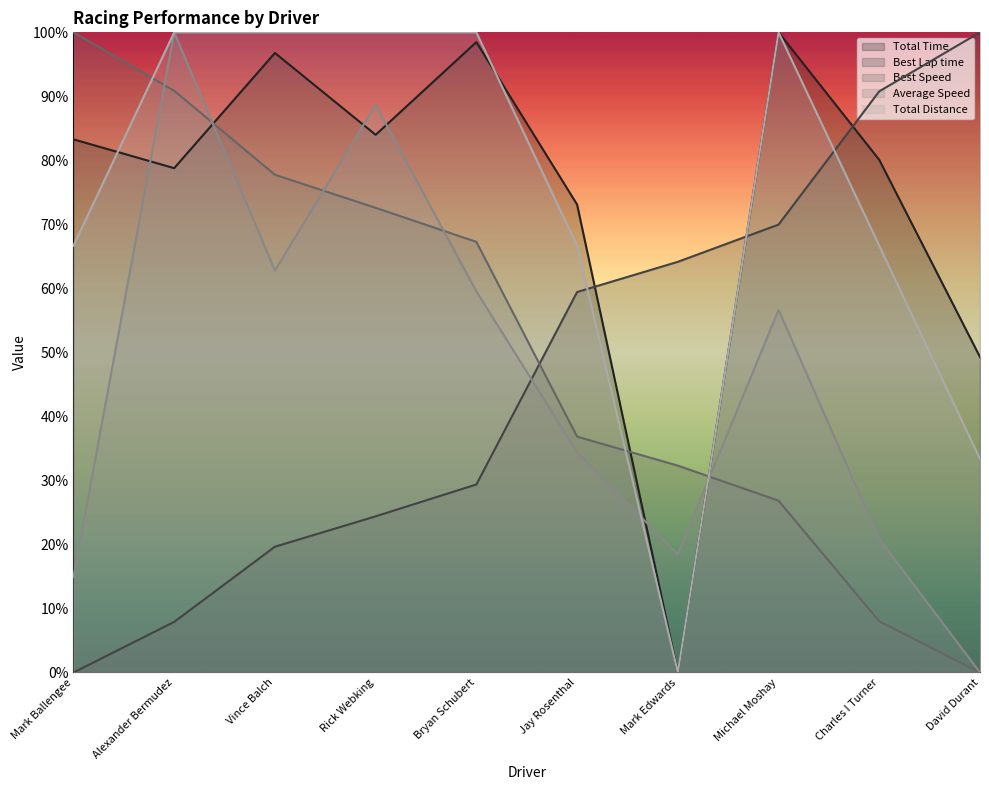

Which series has the widest spread of values?

Total Time